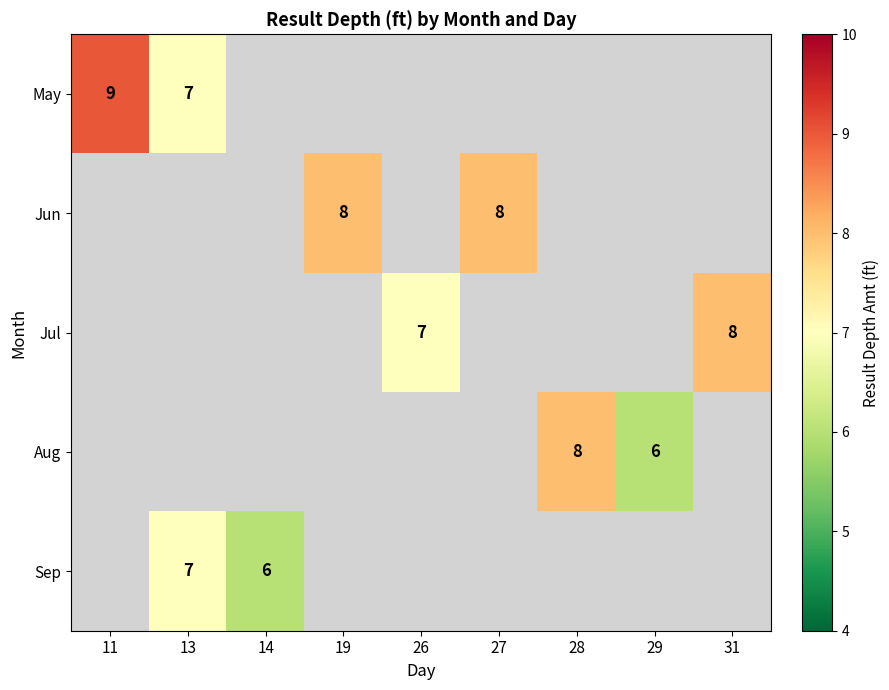

At which category does the chart reach its peak across all series?

11